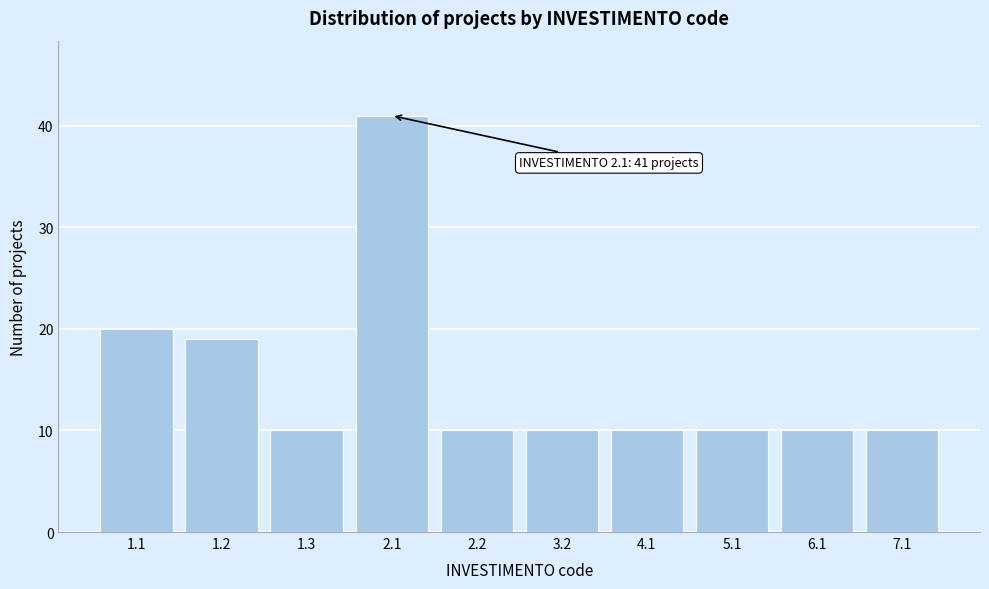

Reading right to left, list all the values displayed in this chart.

7.1=10	6.1=10	5.1=10	4.1=10	3.2=10	2.2=10	2.1=41	1.3=10	1.2=19	1.1=20